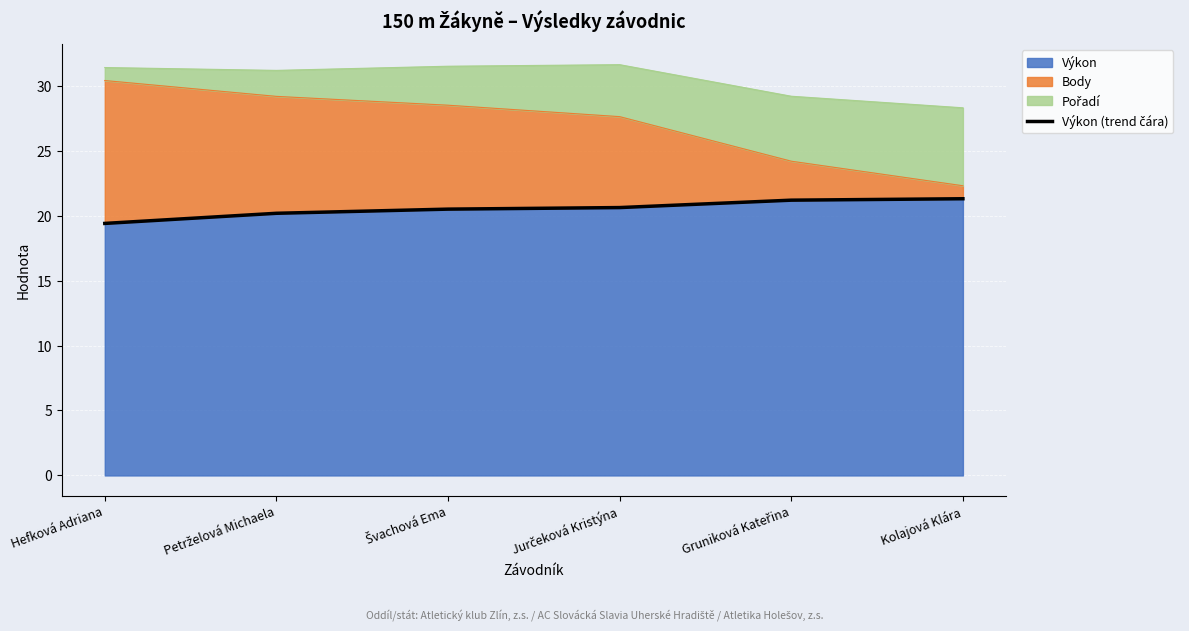

What is the average value?

20.5